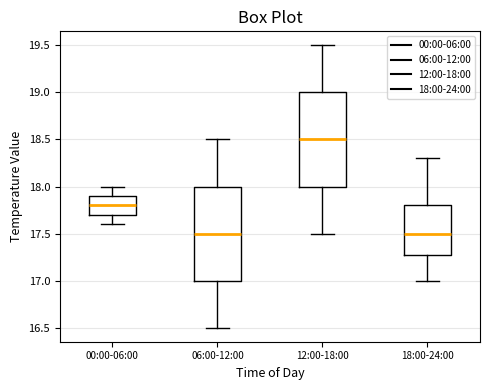

Where is the upper edge of the box for 00:00-06:00 on the y-axis? The values are not printed on the chart, so give them approximately, as read against the axis.

17.9